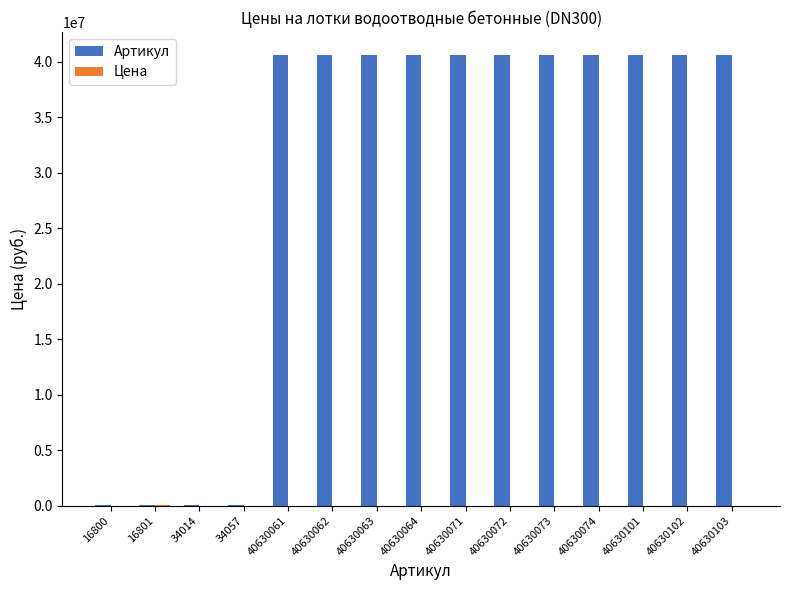

What is the sum of all Артикул values?

447032518